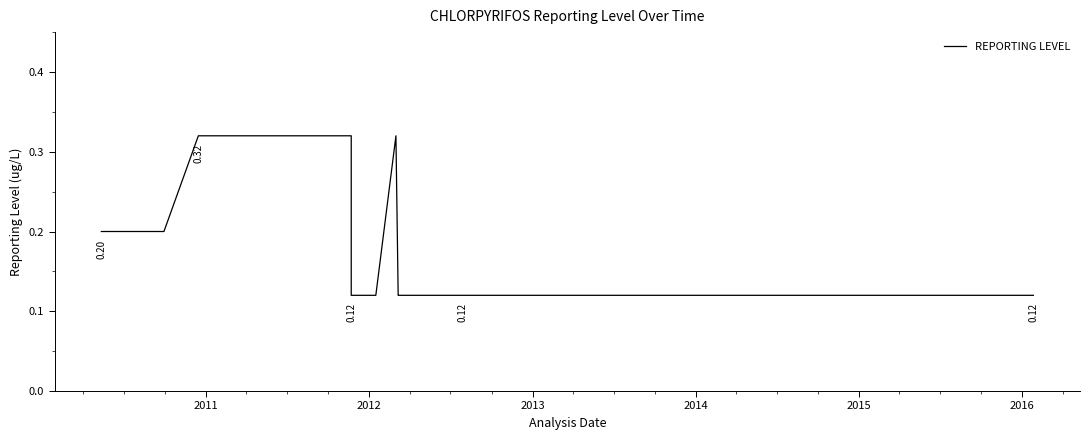

What is the sum of all values?

7.5